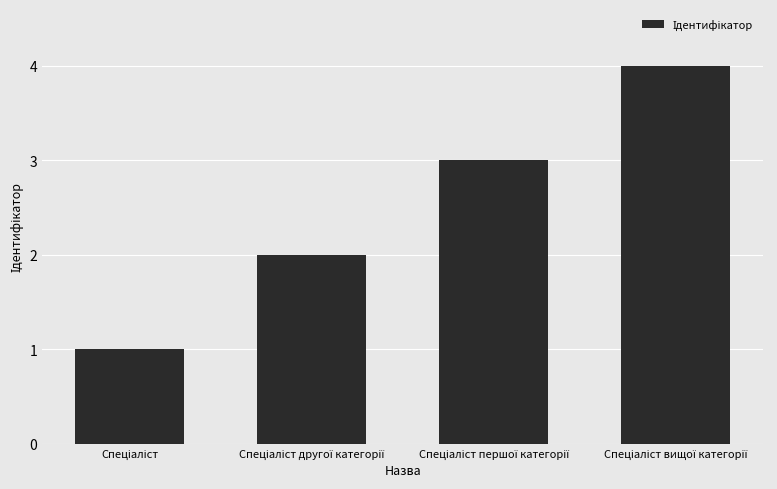

What is the maximum value shown in the chart?

4